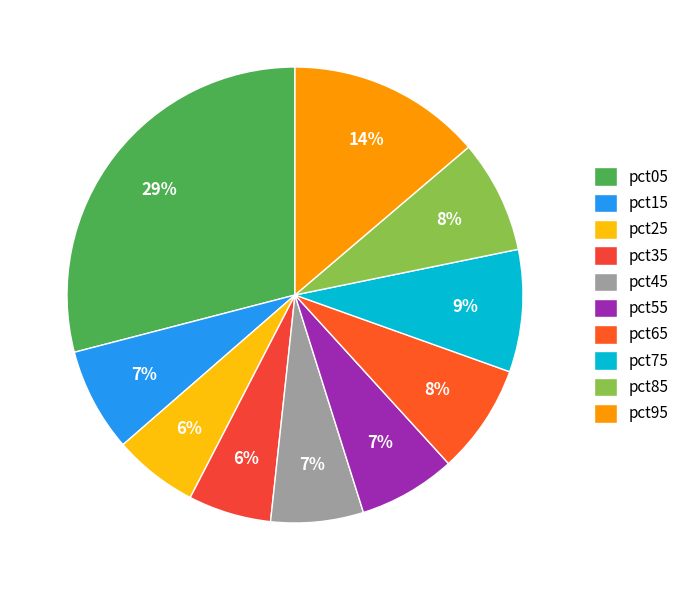

Between pct65 and pct75, which is larger?

pct75